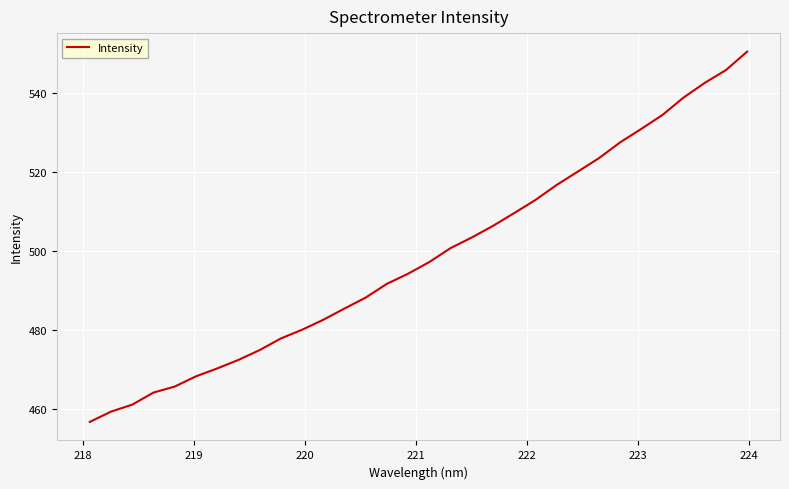

True or false: the data has more than 2 interior local peaks.

False